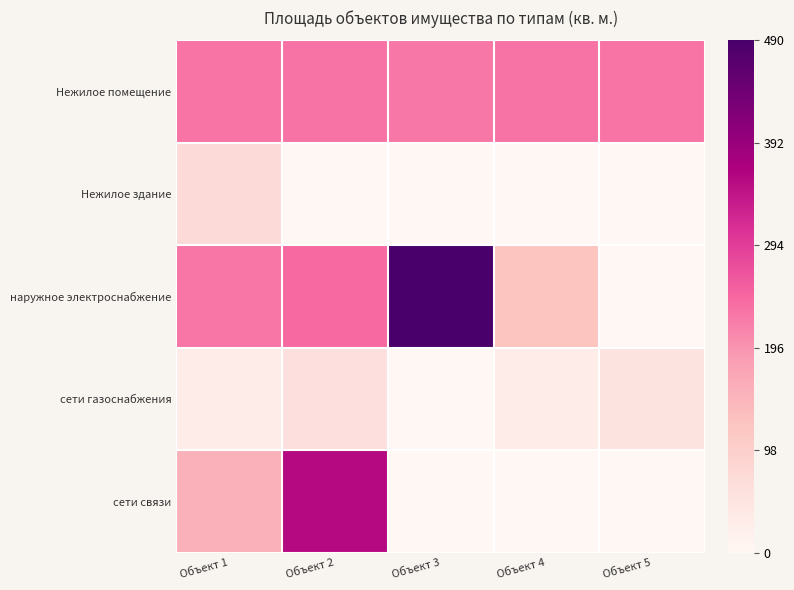

What is the total value across all series at Объект 4?

0.8